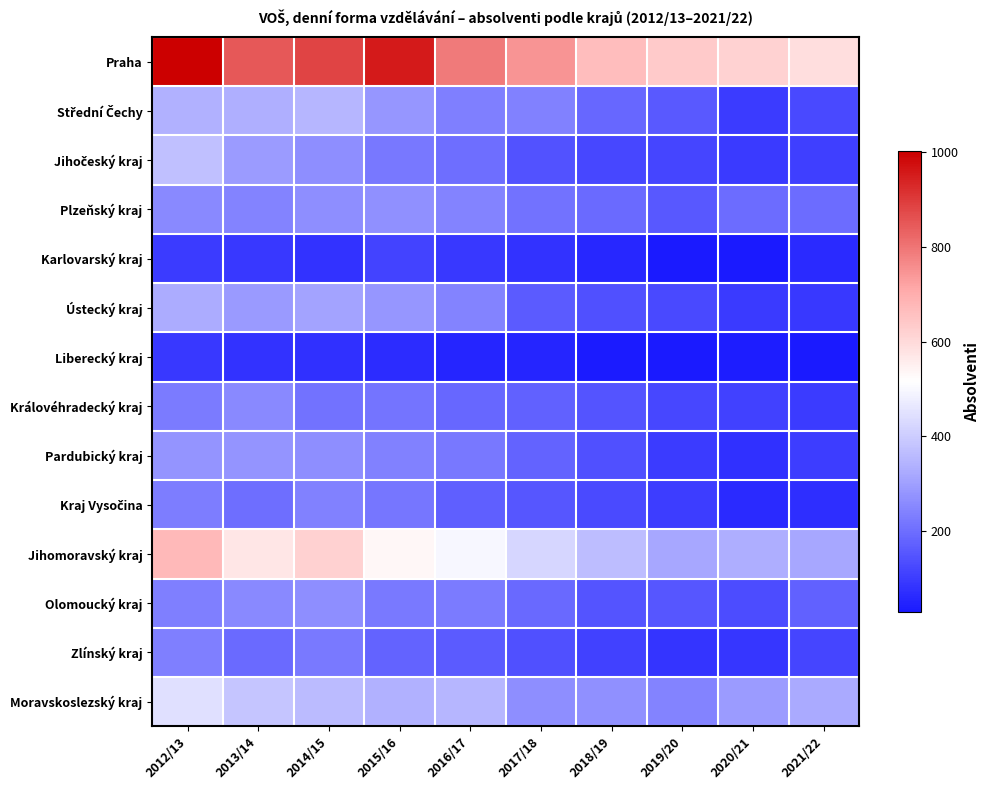

At which category is the sum across all series the highest?

2012/13